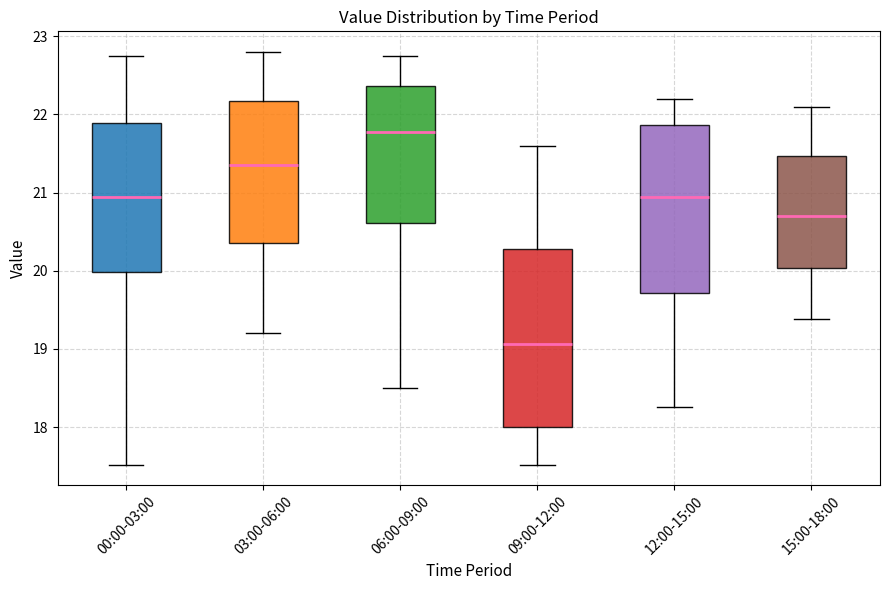

Reading left to right, read every box against the y-axis: the position of its median line, the range the box covers, and the ends of its whiskers. The values are not printed on the chart, so give them approximately, as read against the axis.

00:00-03:00: median 21.0, box 20.0 to 21.9, whiskers 17.5 to 22.8
03:00-06:00: median 21.4, box 20.4 to 22.2, whiskers 19.2 to 22.8
06:00-09:00: median 21.8, box 20.6 to 22.4, whiskers 18.5 to 22.8
09:00-12:00: median 19.1, box 18.0 to 20.3, whiskers 17.5 to 21.6
12:00-15:00: median 20.9, box 19.7 to 21.9, whiskers 18.3 to 22.2
15:00-18:00: median 20.7, box 20.0 to 21.5, whiskers 19.4 to 22.1